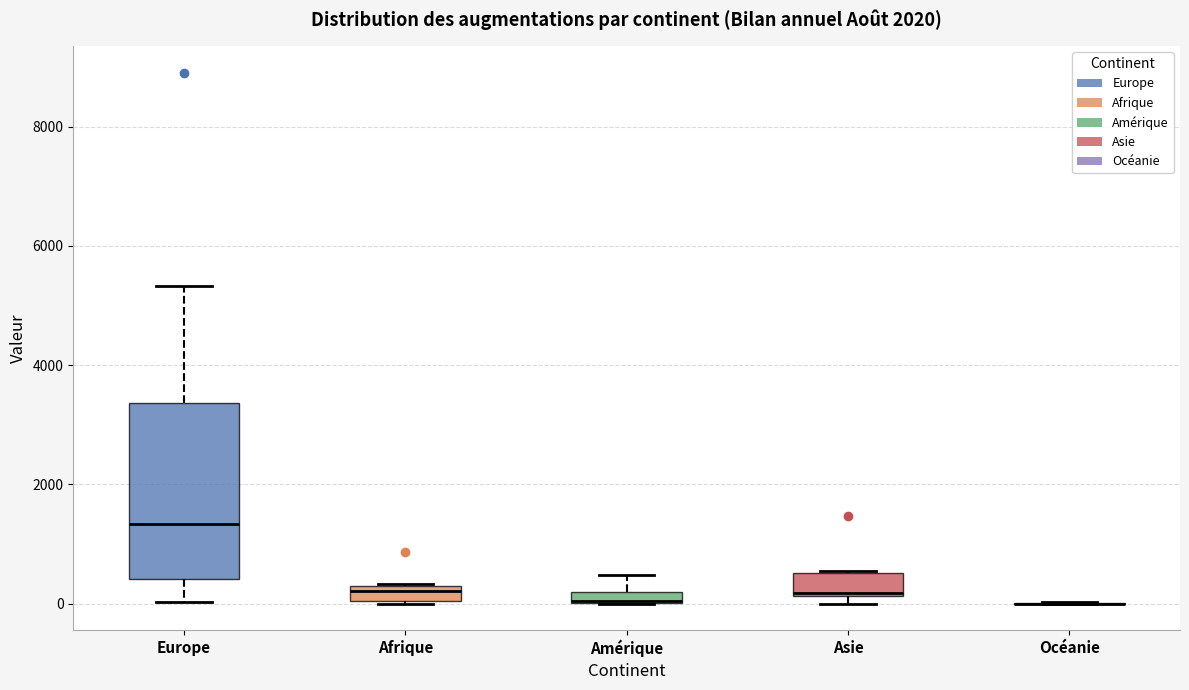

Where is the upper edge of the box for Afrique on the y-axis? The values are not printed on the chart, so give them approximately, as read against the axis.

200